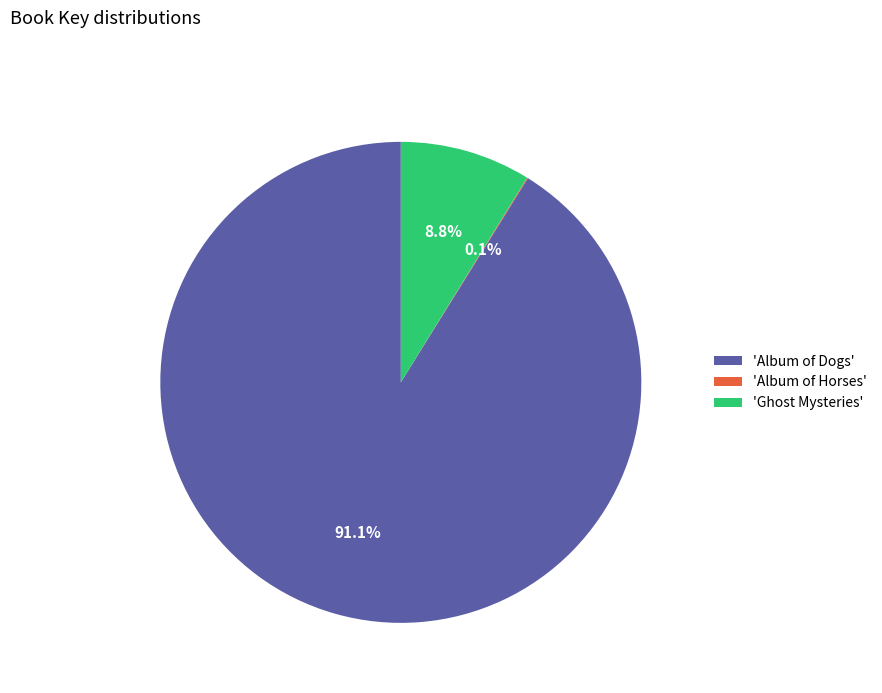

Does any single category account for the majority?

Yes